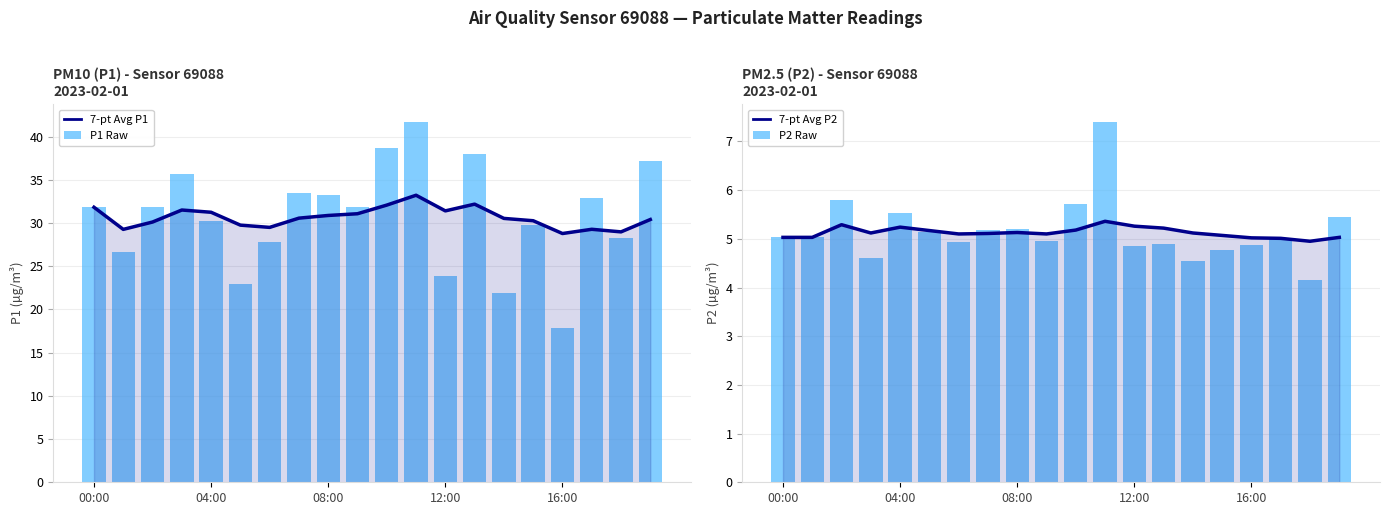

True or false: 7-pt Avg P1 has a value of 29.8 at 5.

True